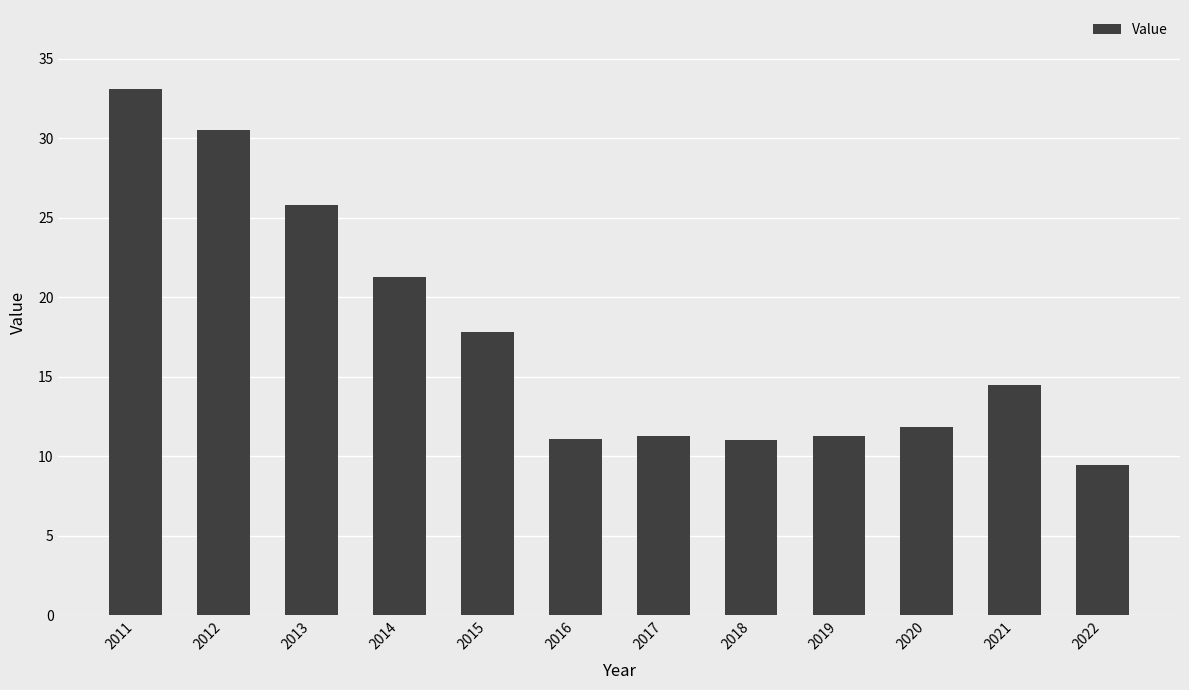

True or false: the data shows 3.9 at 2022.

False